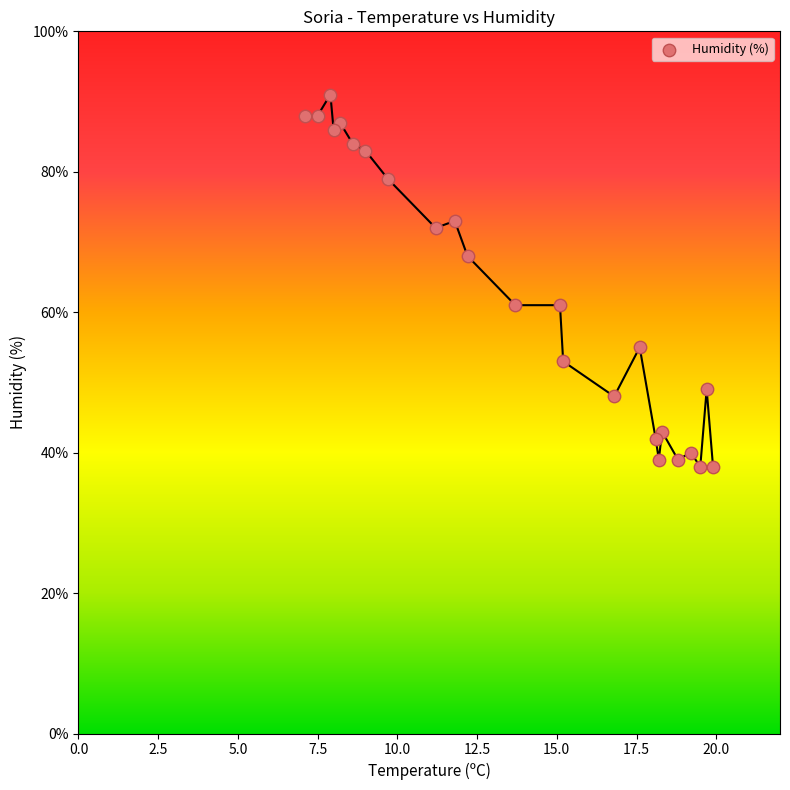

What is the range of Y values (max minus min)?

53